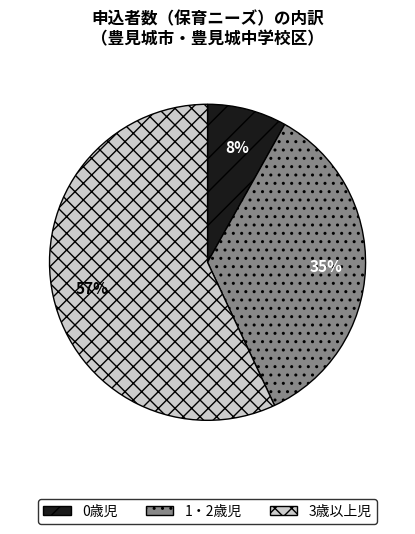

To the nearest percent, what is the difference between the largest and smallest slice percentages?

49%